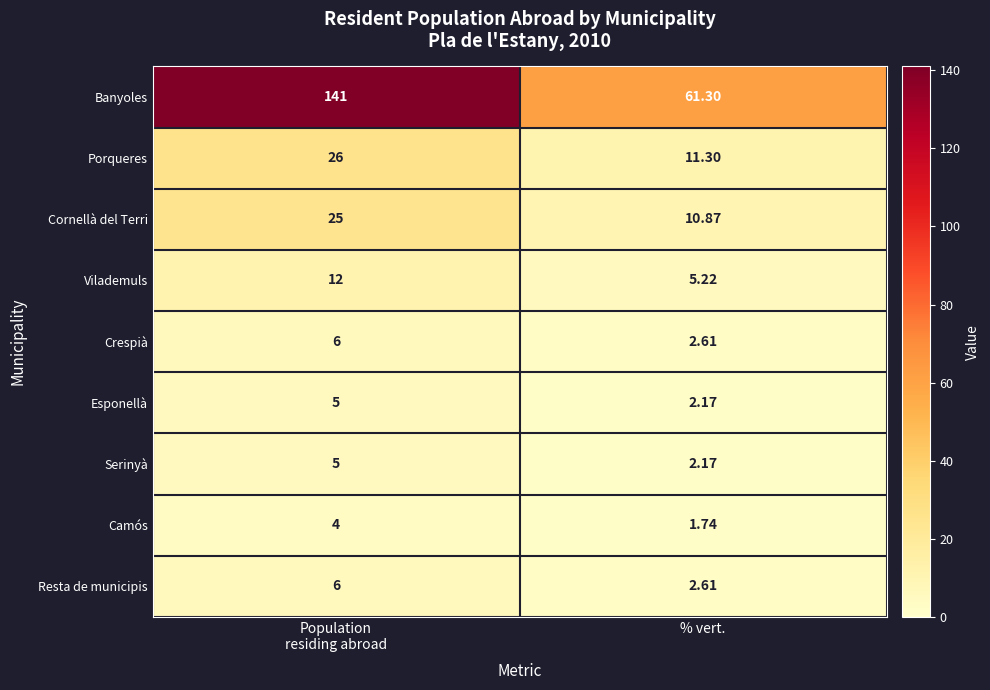

Between Population
residing abroad and % vert., which series saw the biggest shift?

Banyoles